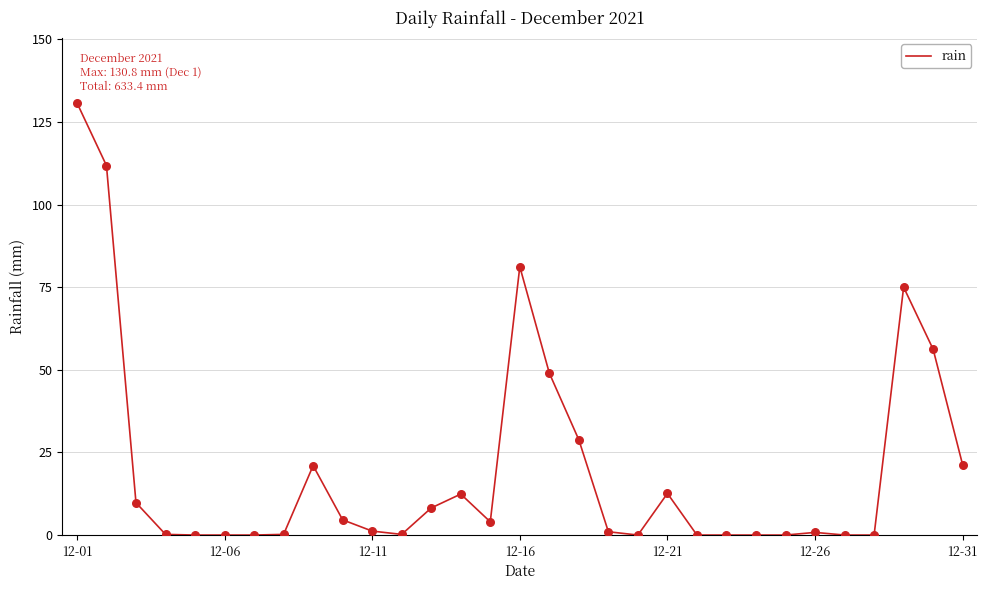

What is the difference between the maximum and minimum values?

130.8